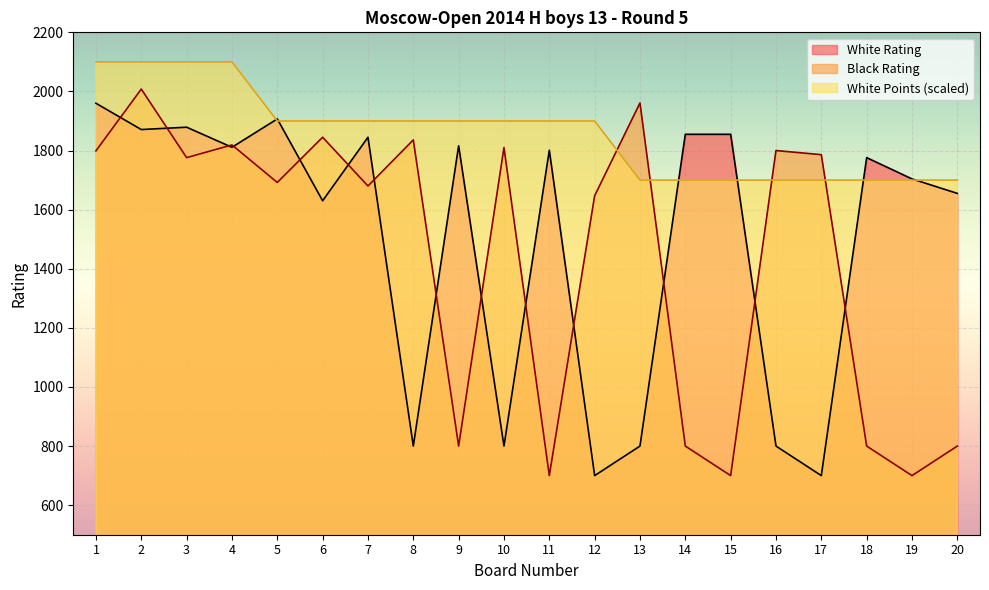

Which series has the largest total across all categories?

White Points (scaled)